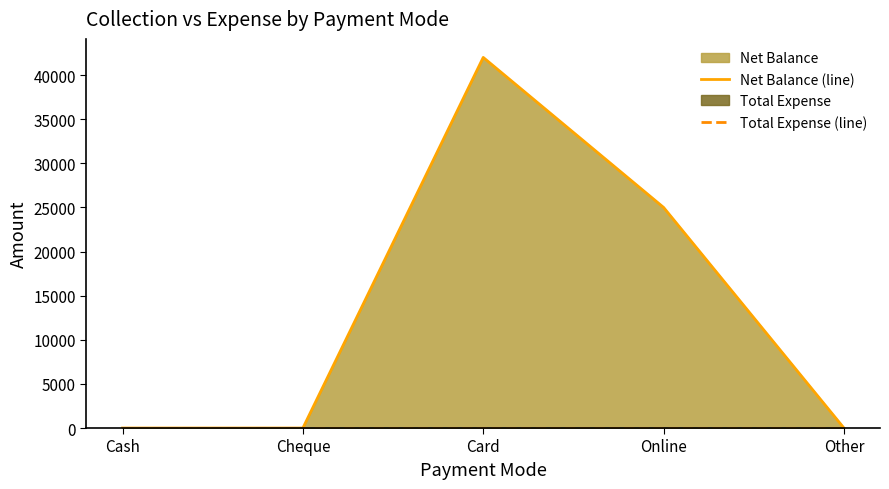

How many distinct data groups are displayed?

2